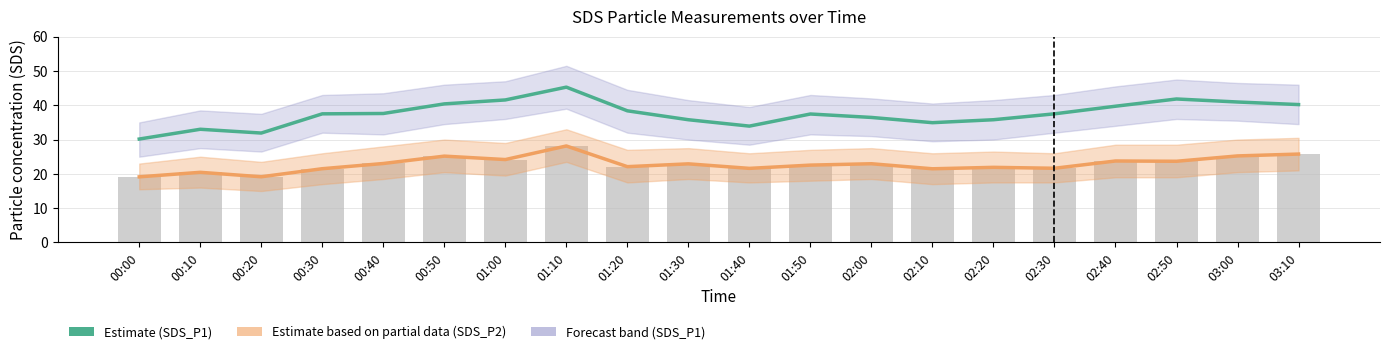

What is the difference between the highest and lowest values at 02:30?

15.9